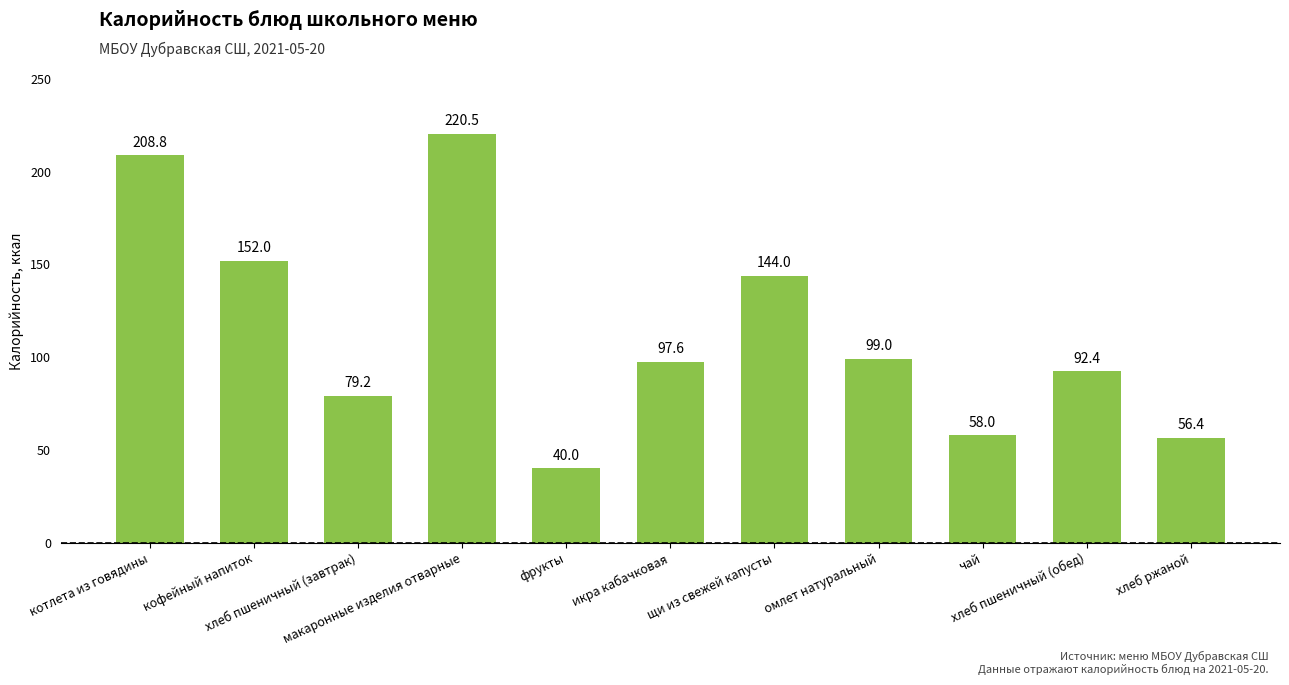

Reading left to right, list all the values displayed in this chart.

208.8	152.0	79.2	220.5	40.0	97.6	144.0	99.0	58.0	92.4	56.4